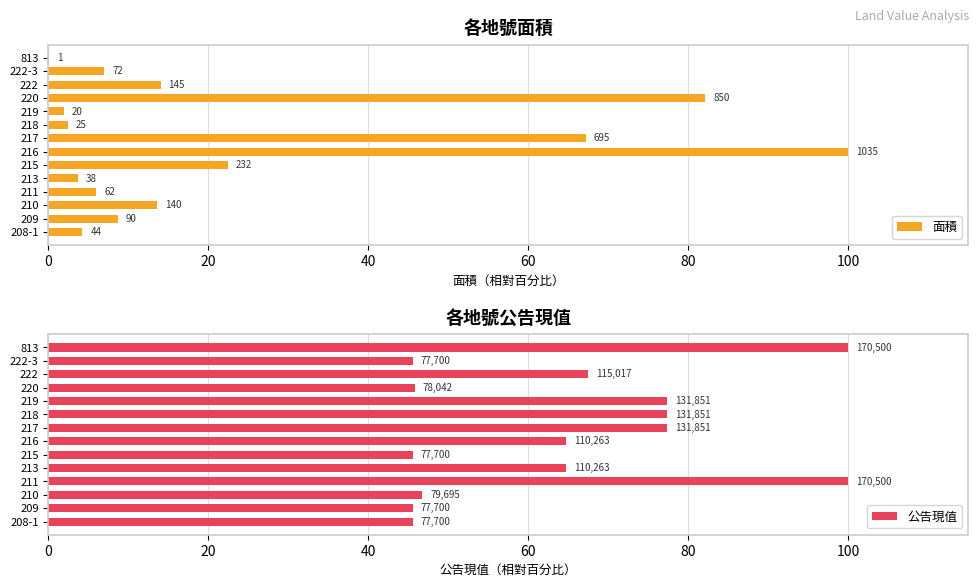

What is the sum of all 公告現值 values?

903.6